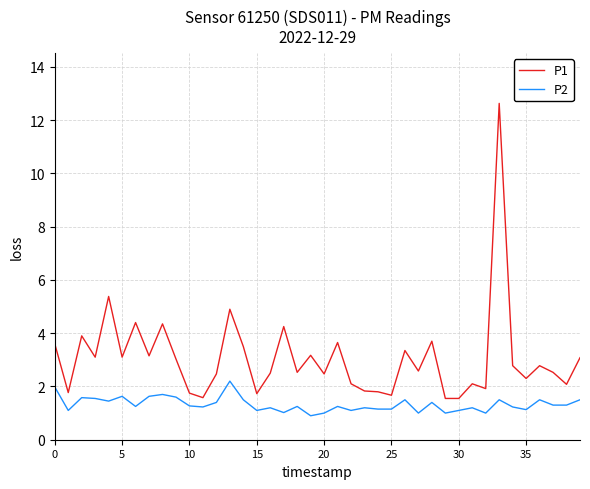

Which series has the widest spread of values?

P1